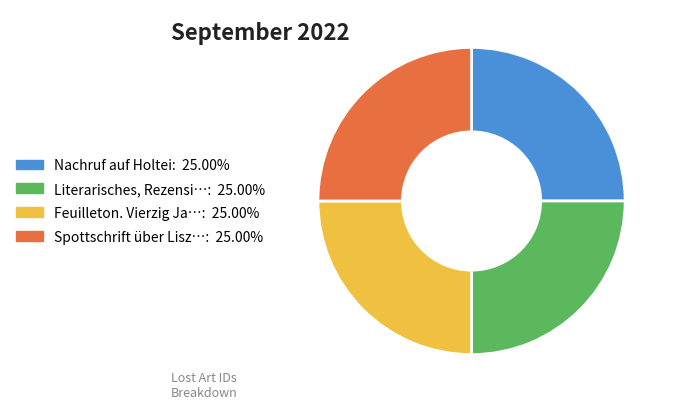

Does any single category account for the majority?

No